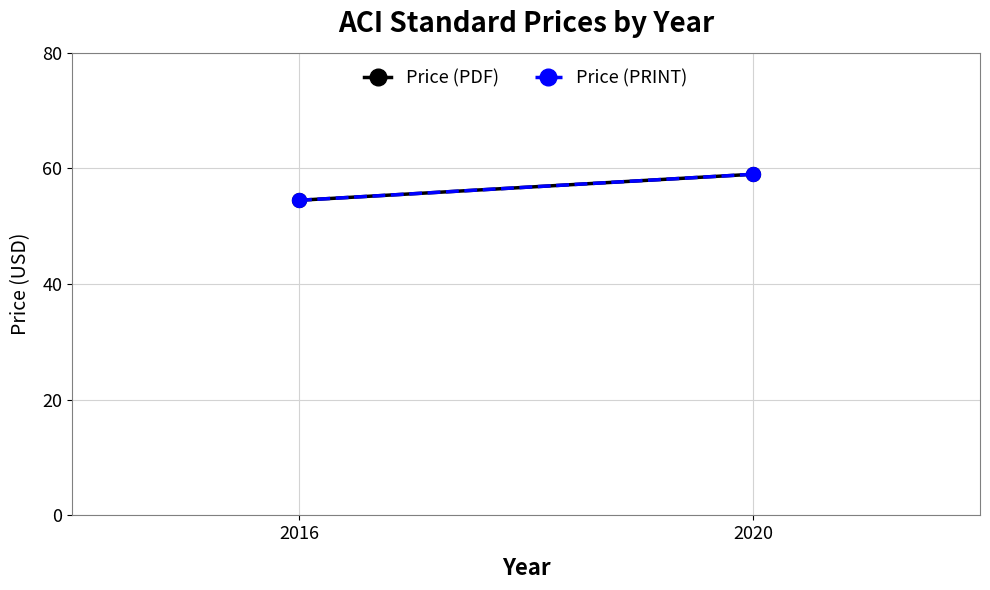

What is the value of the Price (PRINT) point at the 1st from the left?

54.5